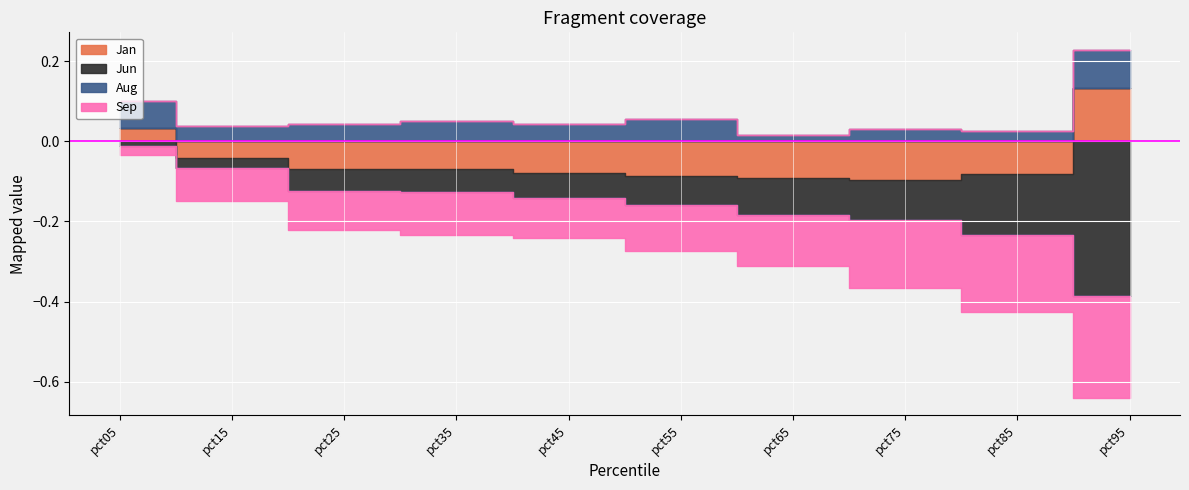

At how many categories does at least one series exceed 0?

10